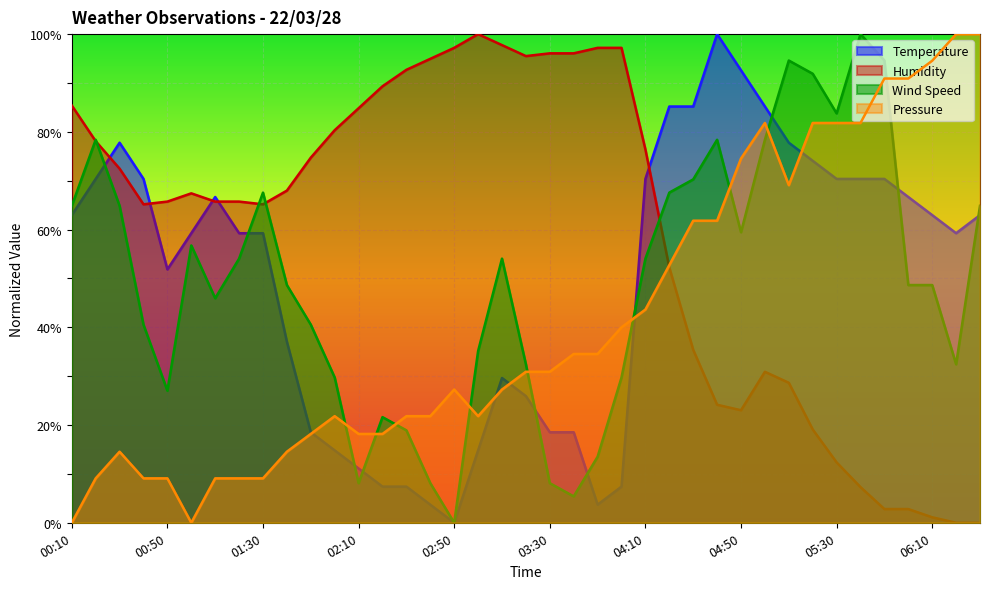

Between 01:00 and 05:40, which series saw the biggest shift?

Pressure